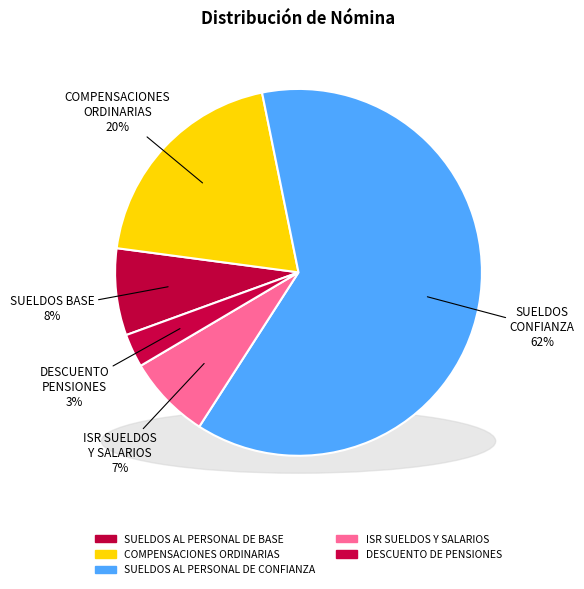

Rank the categories by value from lowest to highest.

DESCUENTO DE PENSIONES, ISR SUELDOS Y SALARIOS, SUELDOS AL PERSONAL DE BASE, COMPENSACIONES ORDINARIAS, SUELDOS AL PERSONAL DE CONFIANZA